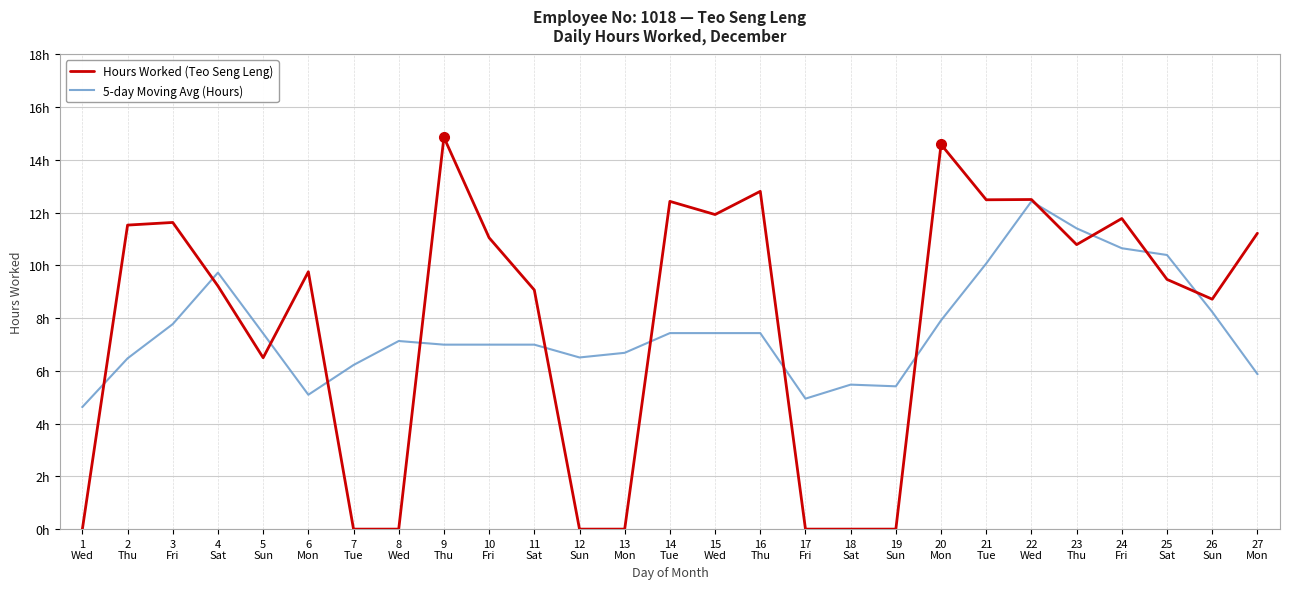

Which series has the largest range (max minus min)?

Hours Worked (Teo Seng Leng)